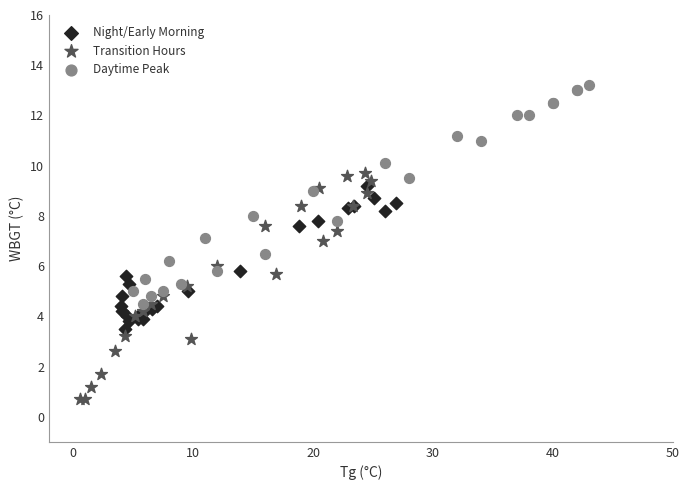

Which series reaches the maximum Y coordinate?

Daytime Peak